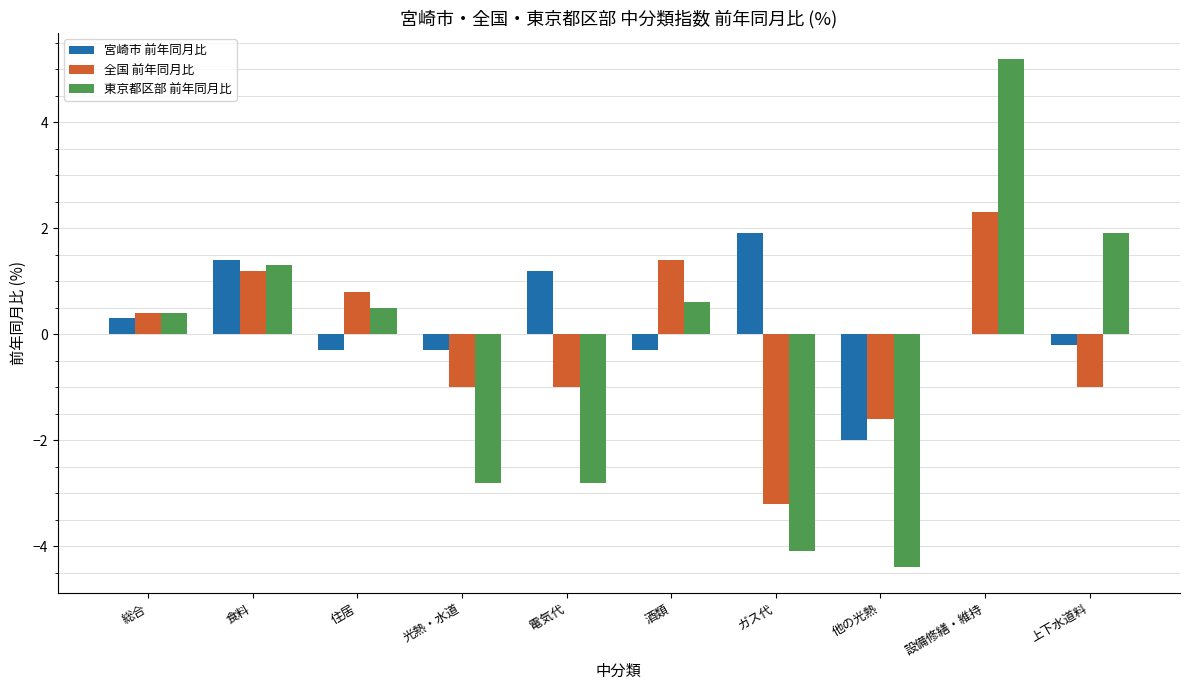

Where does the 東京都区部 前年同月比 series first go above 0?

総合